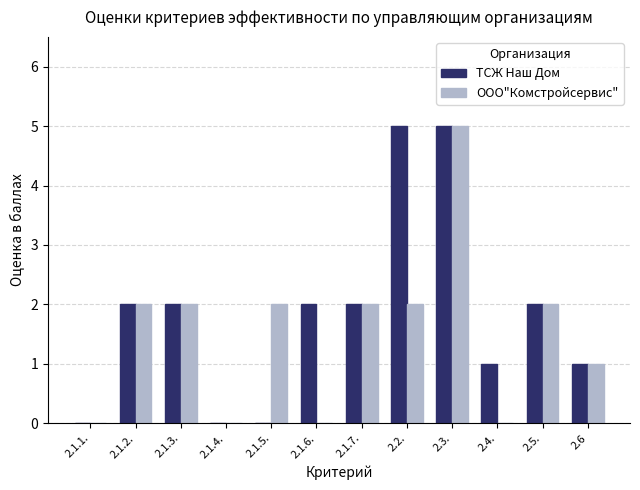

What is the greatest value displayed?

5